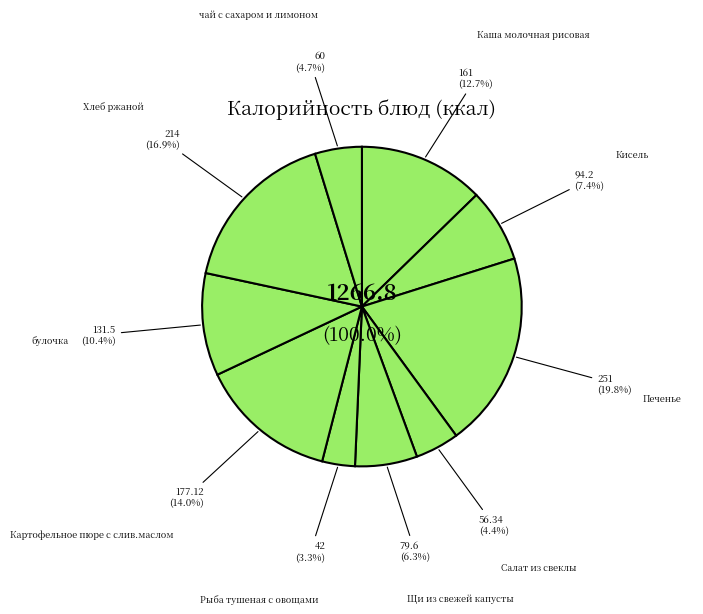

How many segments does this pie chart have?

10